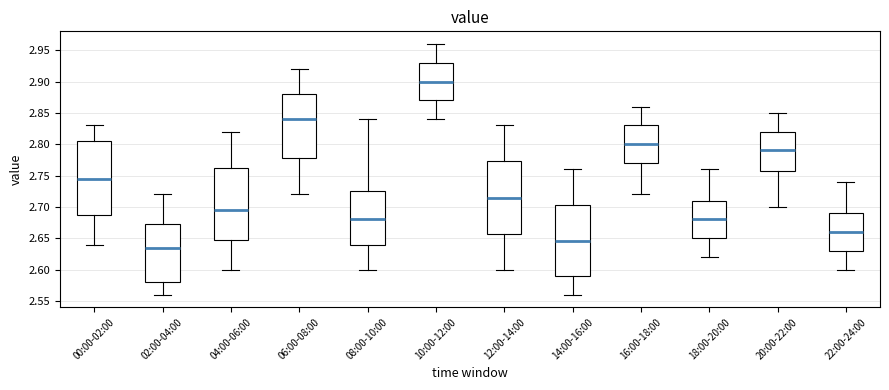

Reading left to right, transcribe this box plot: for each box, give where its median line is, the range the box spans, and where its two whiskers end, as read against the y-axis. The values are not printed on the chart, so give them approximately, as read against the axis.

00:00-02:00: median 2.745, box 2.690 to 2.805, whiskers 2.640 to 2.830
02:00-04:00: median 2.635, box 2.580 to 2.675, whiskers 2.560 to 2.720
04:00-06:00: median 2.695, box 2.650 to 2.765, whiskers 2.600 to 2.820
06:00-08:00: median 2.840, box 2.780 to 2.880, whiskers 2.720 to 2.920
08:00-10:00: median 2.680, box 2.640 to 2.725, whiskers 2.600 to 2.840
10:00-12:00: median 2.900, box 2.870 to 2.930, whiskers 2.840 to 2.960
12:00-14:00: median 2.715, box 2.660 to 2.775, whiskers 2.600 to 2.830
14:00-16:00: median 2.645, box 2.590 to 2.705, whiskers 2.560 to 2.760
16:00-18:00: median 2.800, box 2.770 to 2.830, whiskers 2.720 to 2.860
18:00-20:00: median 2.680, box 2.650 to 2.710, whiskers 2.620 to 2.760
20:00-22:00: median 2.790, box 2.760 to 2.820, whiskers 2.700 to 2.850
22:00-24:00: median 2.660, box 2.630 to 2.690, whiskers 2.600 to 2.740